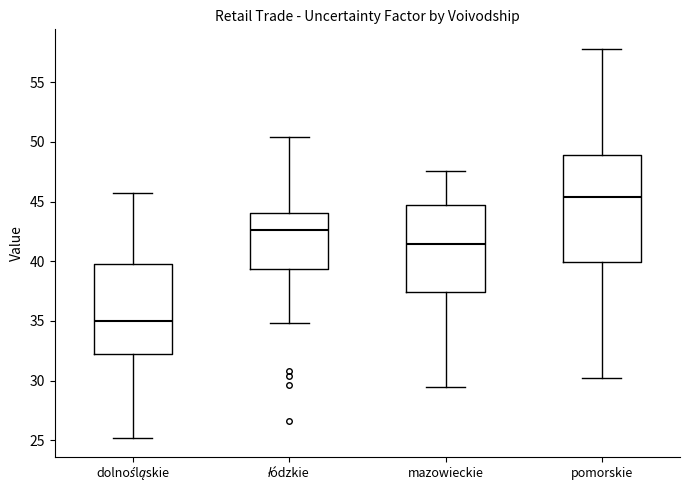

Comparing the boxes themselves (not the whiskers), which one is the tallest?

pomorskie